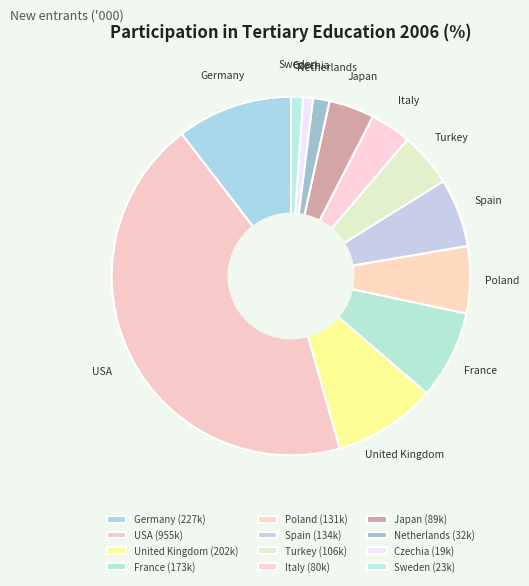

To the nearest percent, what is the combined percentage of Spain and Poland?

12%